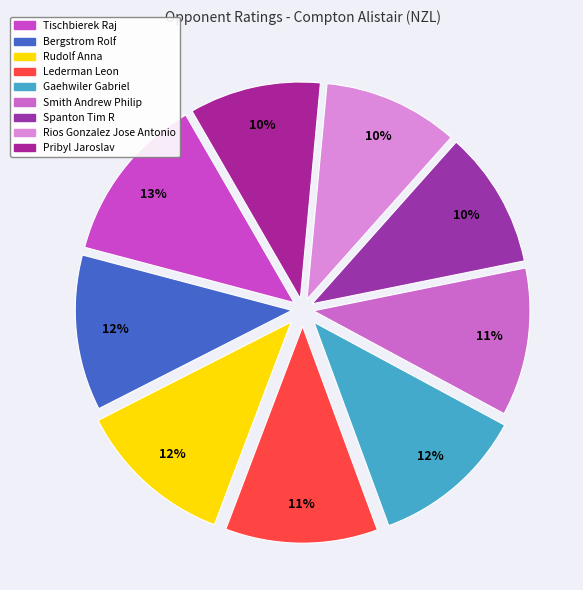

What is the smallest slice in the pie chart?

Pribyl Jaroslav